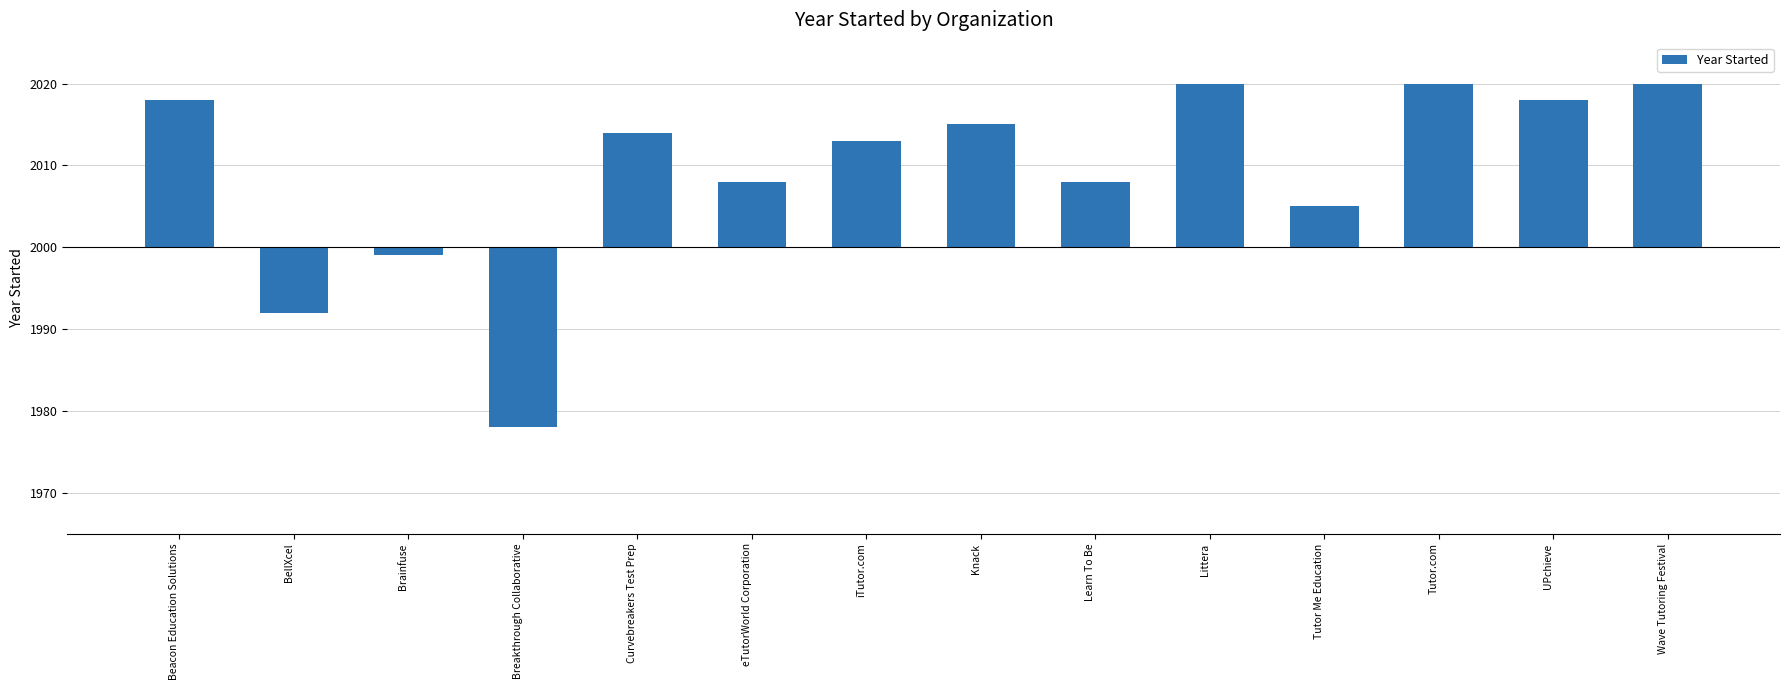

What is the sum of all values?

128